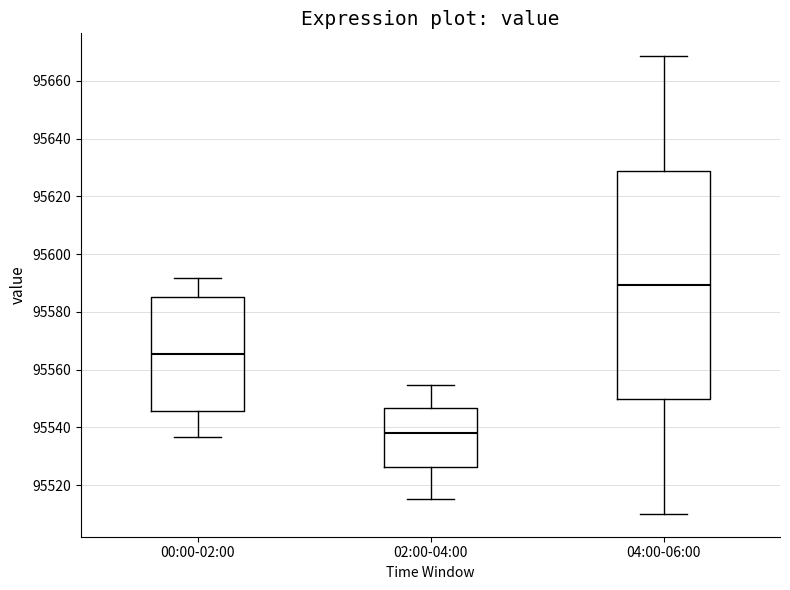

Where is the upper edge of the box for 00:00-02:00 on the y-axis? The values are not printed on the chart, so give them approximately, as read against the axis.

95586